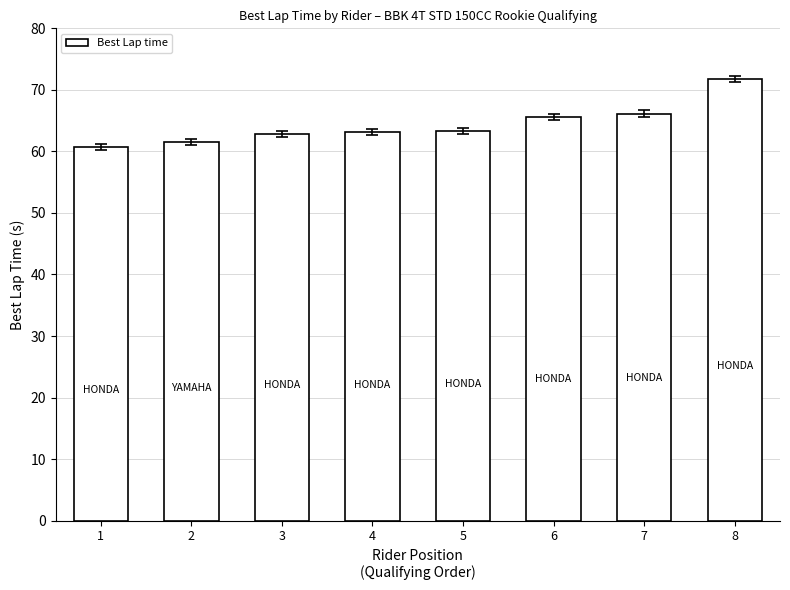

Read the value at 6.

65.6